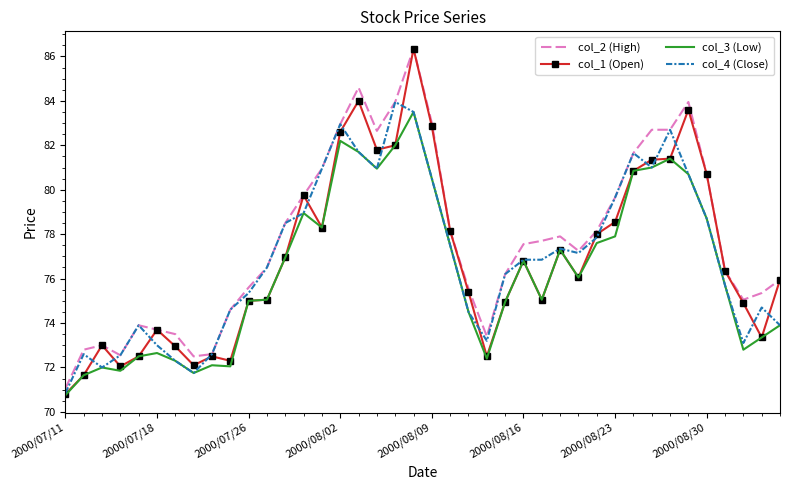

What is the minimum value shown in the chart?

70.8